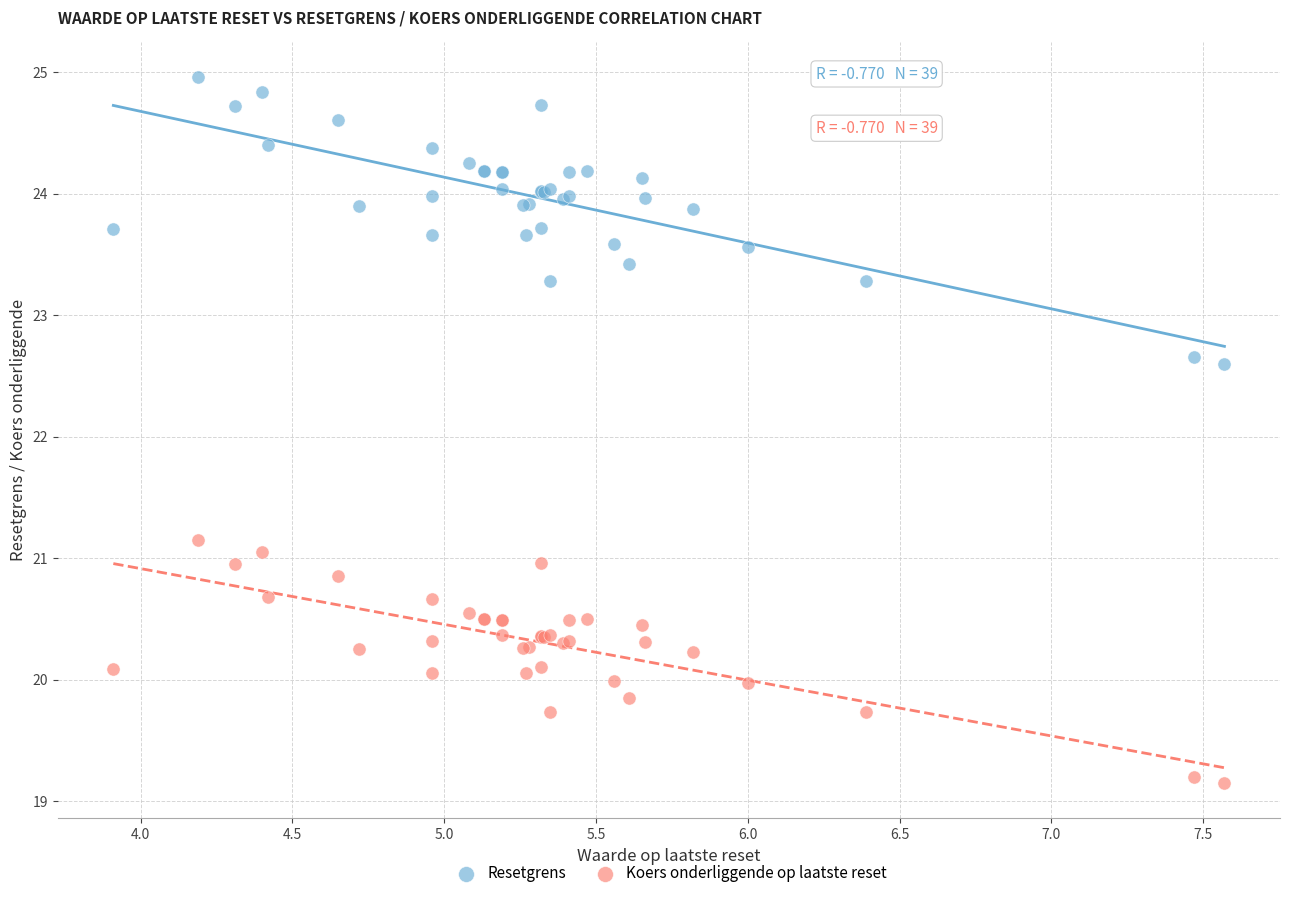

Which series contains the highest Y value?

Resetgrens